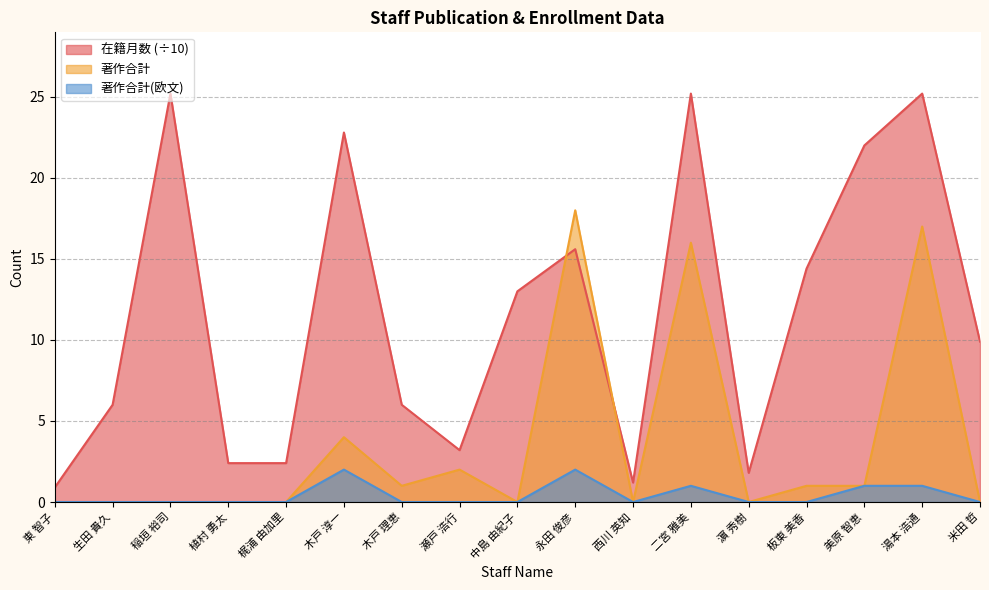

True or false: 著作合計(欧文) and 著作合計 intersect in this chart.

False